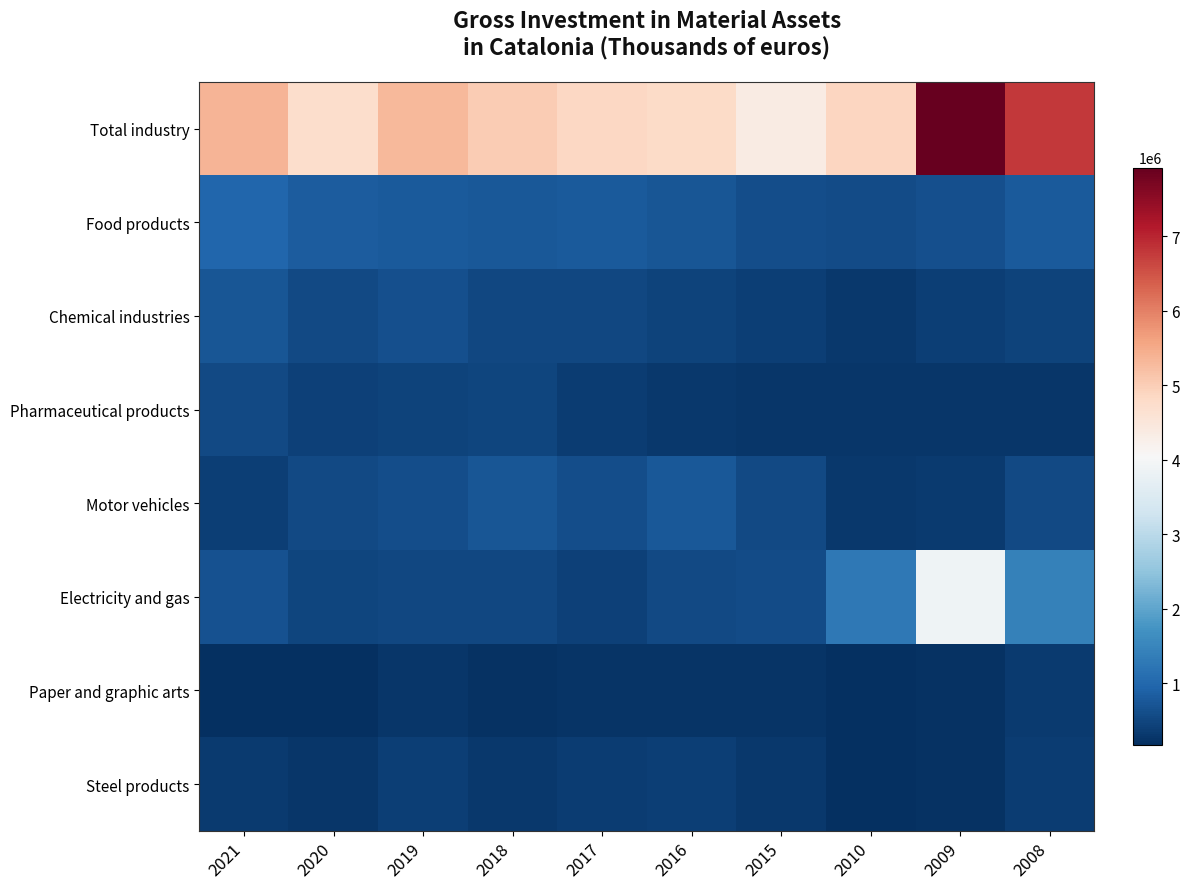

Reading right to left, extract all data points from this chart.

Total industry: 2008=6791307	2009=7920006	2010=4865694	2015=4361607	2016=4790043	2017=4833908	2018=5020405	2019=5297110	2020=4723234	2021=5376356
Food products: 2008=804703	2009=646154	2010=588411	2015=611698	2016=715567	2017=780661	2018=762106	2019=792030	2020=819296	2021=979235
Chemical industries: 2008=457549	2009=404579	2010=313502	2015=404327	2016=450412	2017=511796	2018=522498	2019=634355	2020=547536	2021=732195
Pharmaceutical products: 2008=265261	2009=262286	2010=279380	2015=279737	2016=301695	2017=379451	2018=479767	2019=463705	2020=421561	2021=537192
Motor vehicles: 2008=533790	2009=346511	2010=311427	2015=537214	2016=772303	2017=618586	2018=723630	2019=598403	2020=546519	2021=385940
Electricity and gas: 2008=1431645	2009=3871917	2010=1280613	2015=585994	2016=541758	2017=441289	2018=517757	2019=514669	2020=486101	2021=673438
Paper and graphic arts: 2008=323136	2009=225036	2010=180887	2015=260689	2016=234866	2017=251437	2018=201436	2019=290038	2020=182887	2021=188551
Steel products: 2008=375516	2009=204614	2010=170313	2015=297188	2016=399140	2017=382159	2018=315634	2019=410224	2020=262481	2021=343357